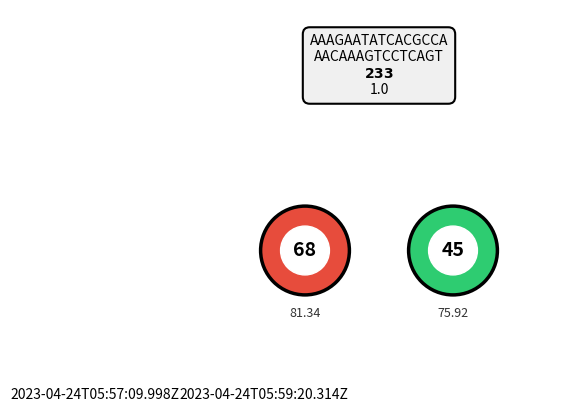

Is 2023-04-24T05:59:20.314Z the majority of the pie?

No